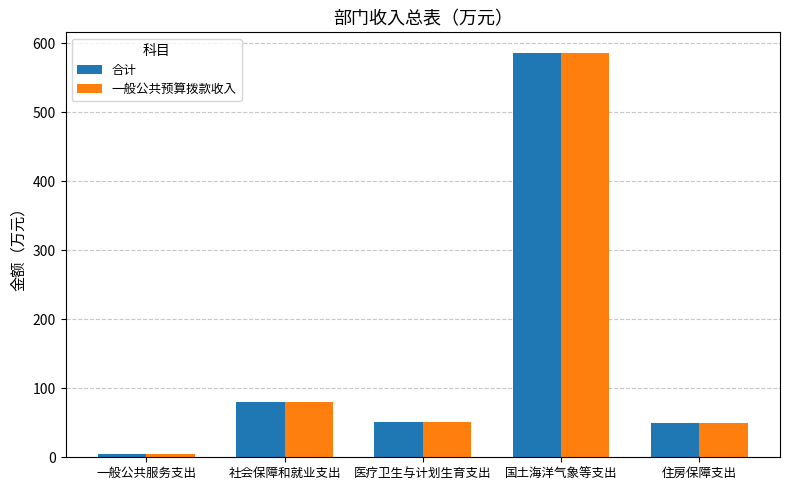

What is the minimum value for 一般公共预算拨款收入?

4.9